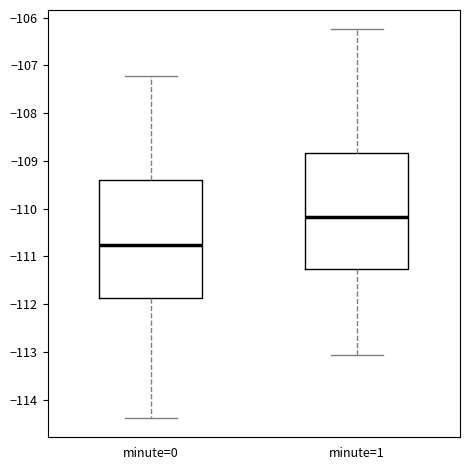

Reading left to right, transcribe this box plot: for each box, give where its median line is, the range the box spans, and where its two whiskers end, as read against the y-axis. The values are not printed on the chart, so give them approximately, as read against the axis.

minute=0: median -110.8, box -111.9 to -109.4, whiskers -114.4 to -107.2
minute=1: median -110.2, box -111.3 to -108.8, whiskers -113.1 to -106.2